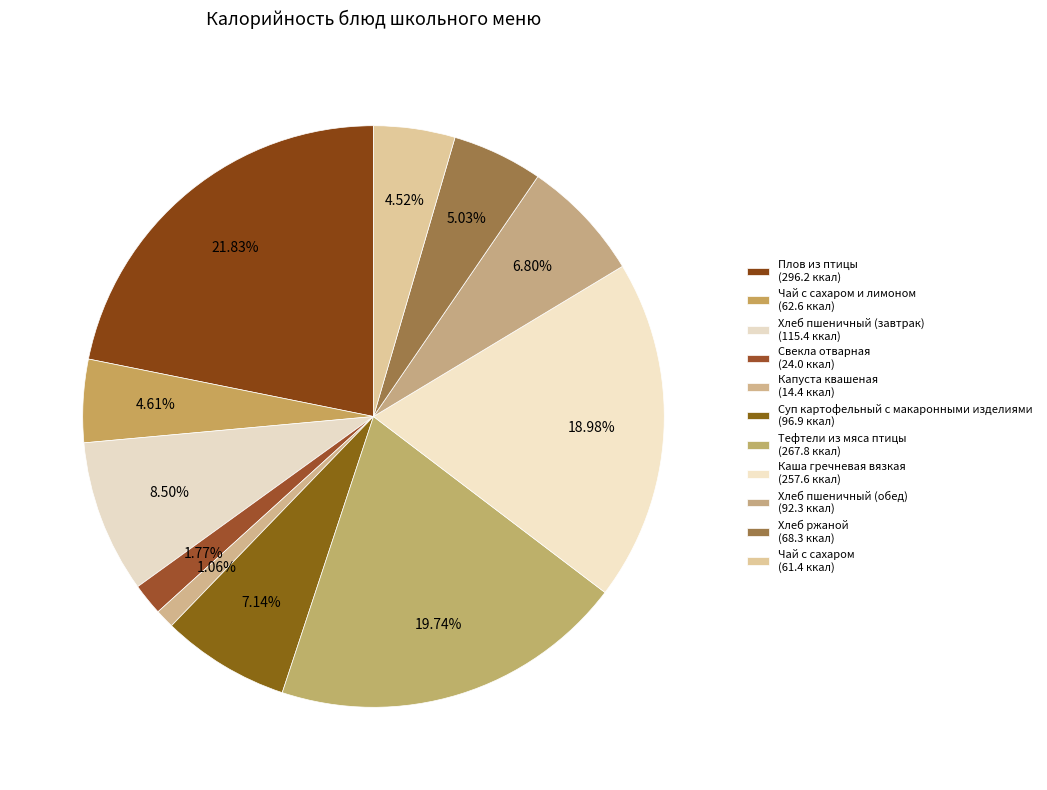

Count the number of slices in the pie.

11